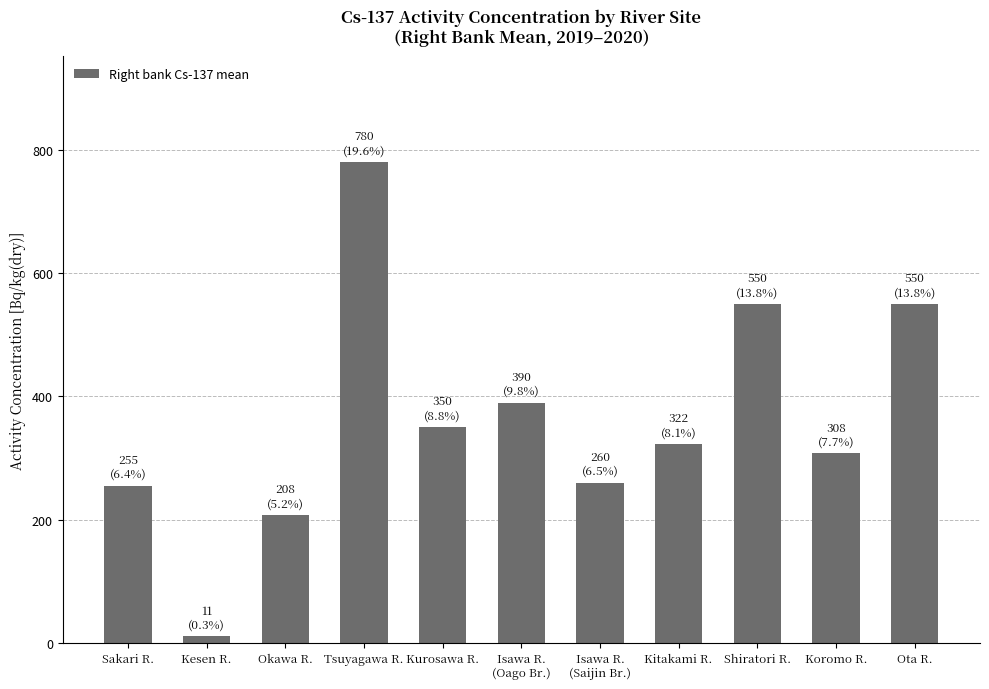

What is the value of the 2nd bar from the left?

10.7